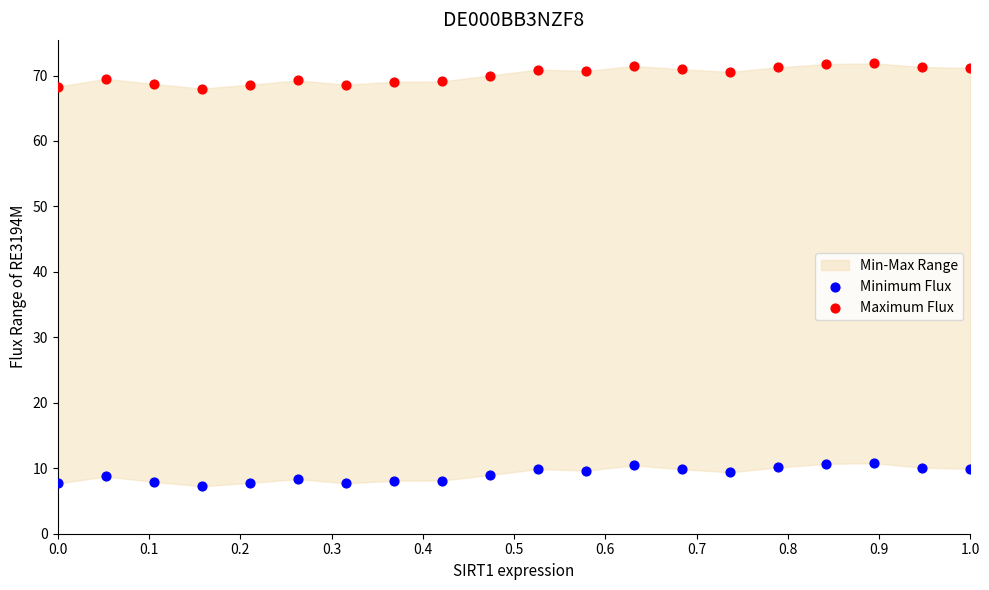

Which series contains the highest Y value?

Maximum Flux